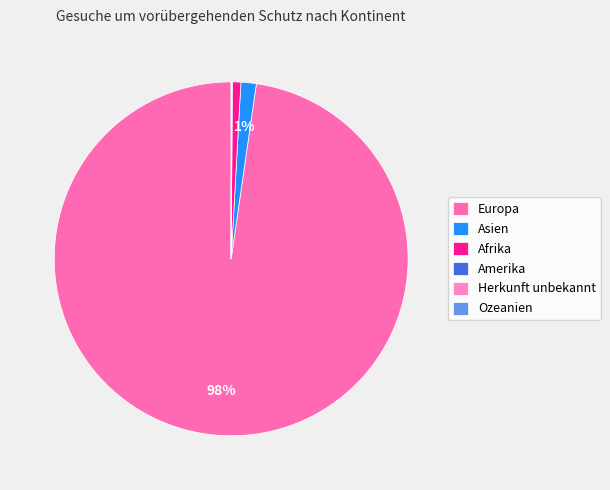

True or false: Asien accounts for 1% of the total.

True